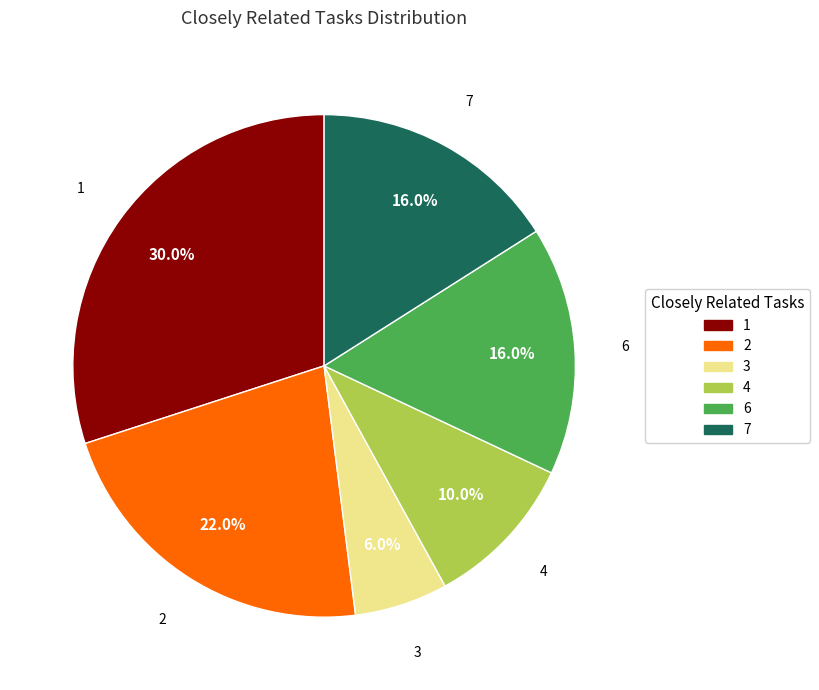

Is there a majority slice in this chart?

No